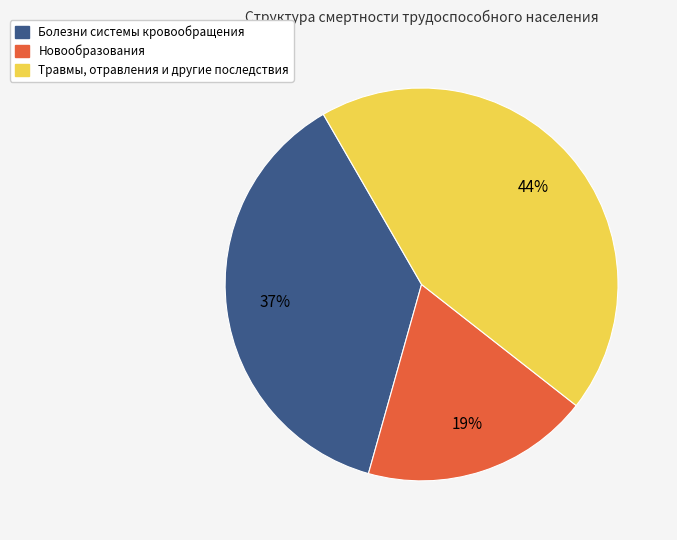

To the nearest percent, what is the difference between the largest and smallest slice percentages?

25%